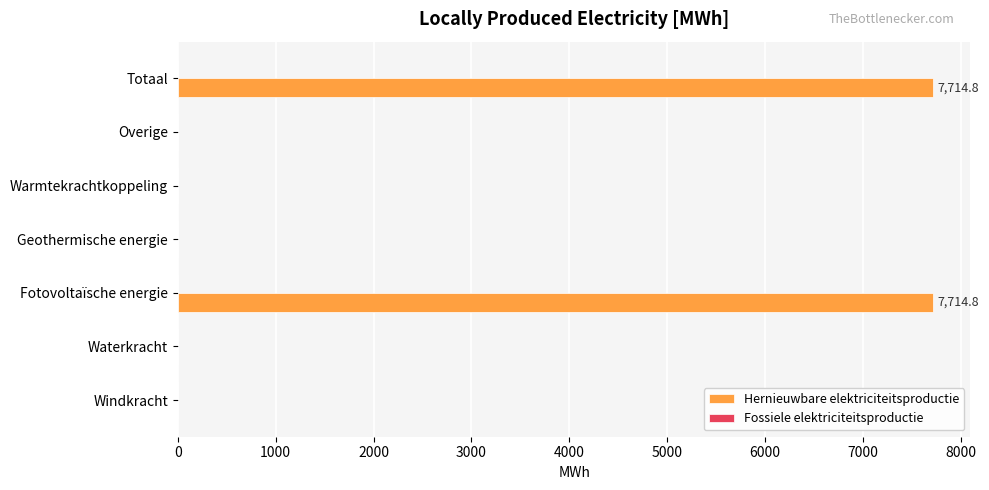

What is the maximum value shown in the chart?

7714.8